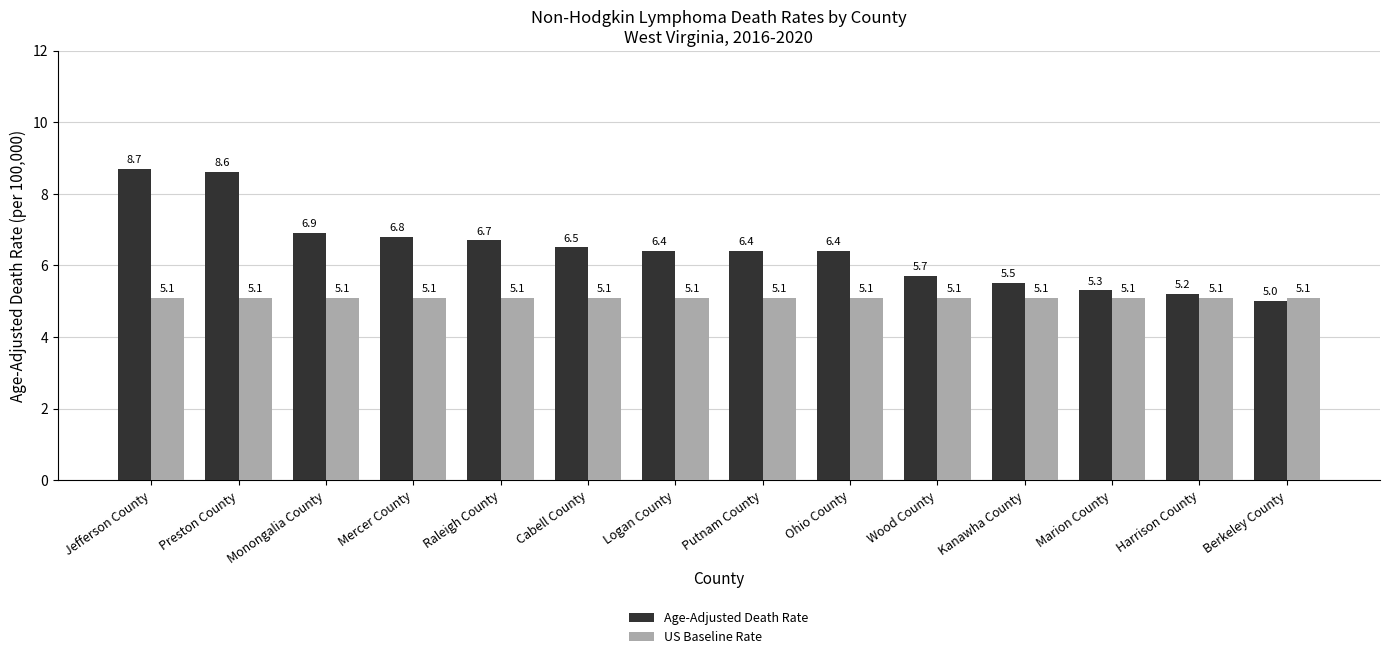

Between Wood County and Marion County, which series saw the biggest shift?

Age-Adjusted Death Rate